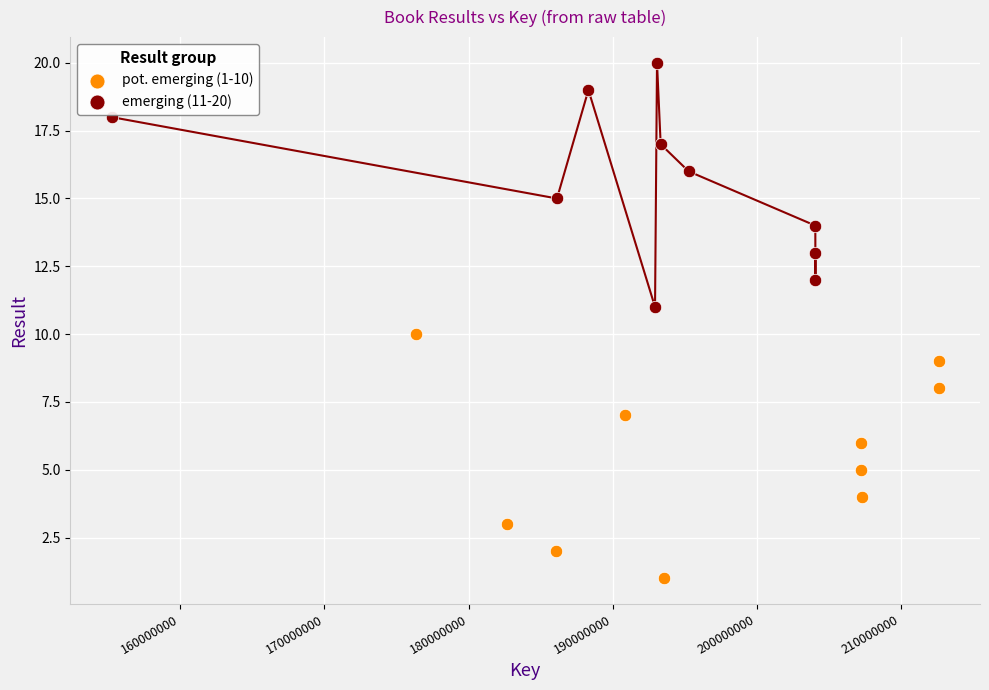

What are all the series names shown in the legend?

pot. emerging (1-10), emerging (11-20)